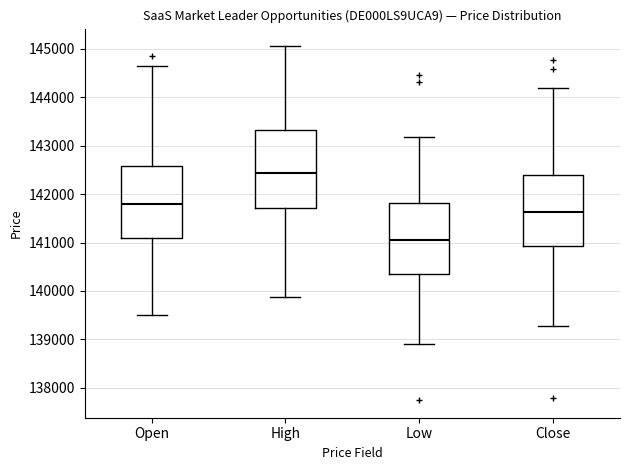

Where is the lower edge of the box for High on the y-axis? The values are not printed on the chart, so give them approximately, as read against the axis.

141700